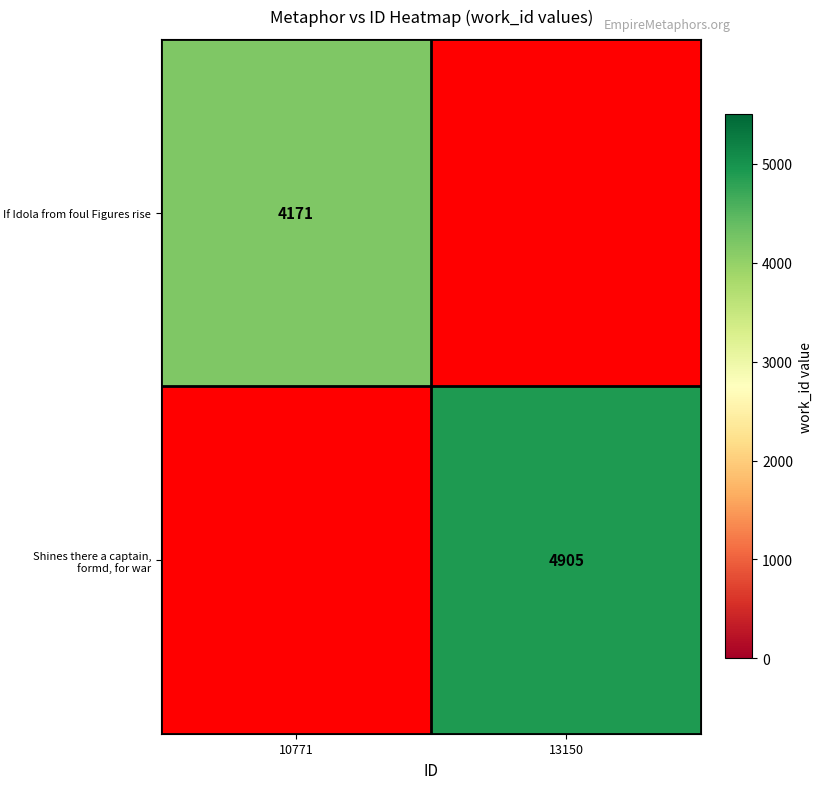

What is the greatest value displayed?

4905.0